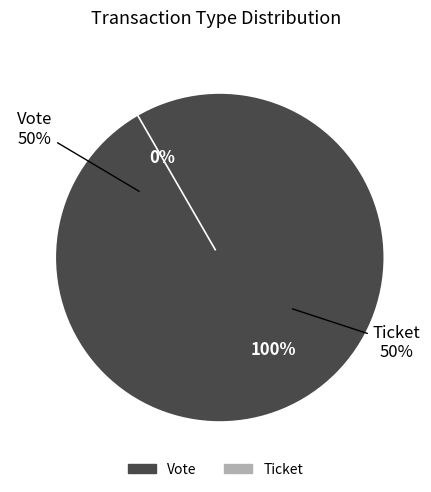

How many segments does this pie chart have?

2